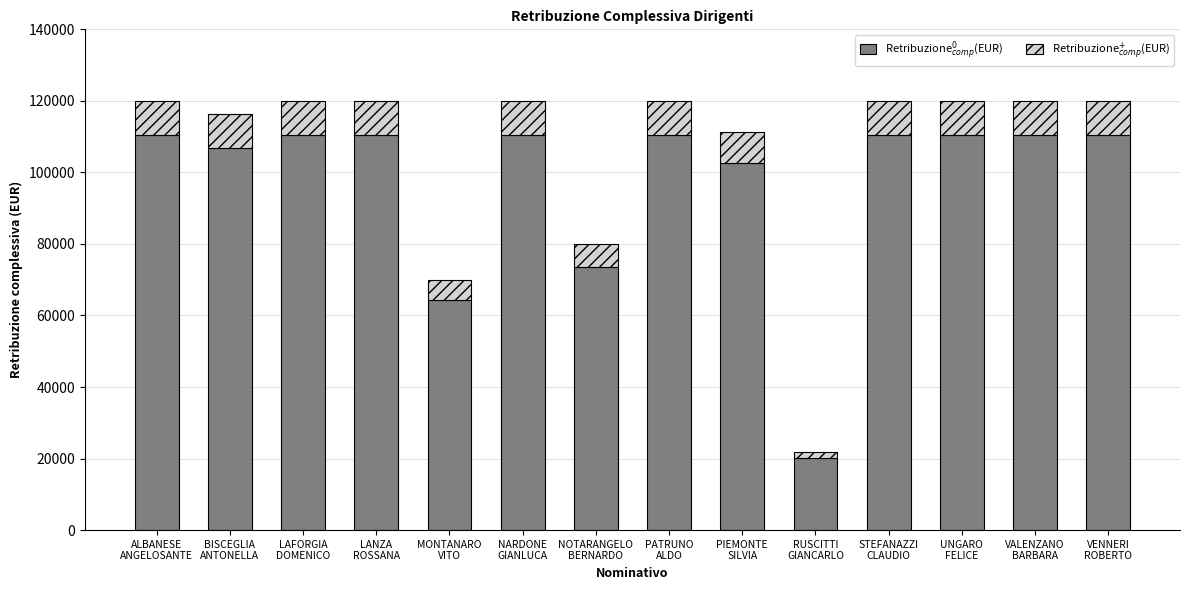

The value of Retribuzione$_{comp}^{+}$(EUR) at LAFORGIA
DOMENICO is 9600.0. True or false?

True